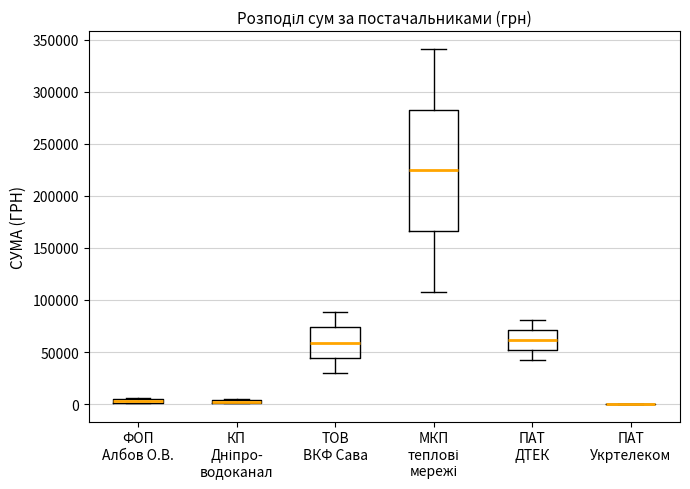

Comparing the boxes themselves (not the whiskers), which one is the tallest?

МКП теплові мережі